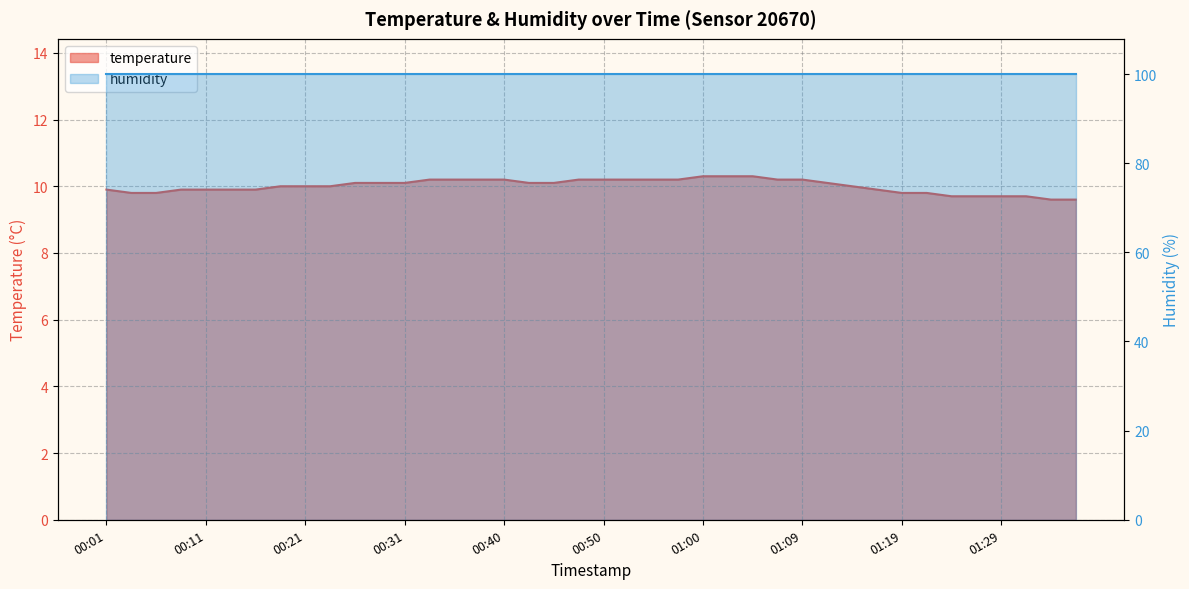

Is it true that the value at 00:11 is 3.2?

False